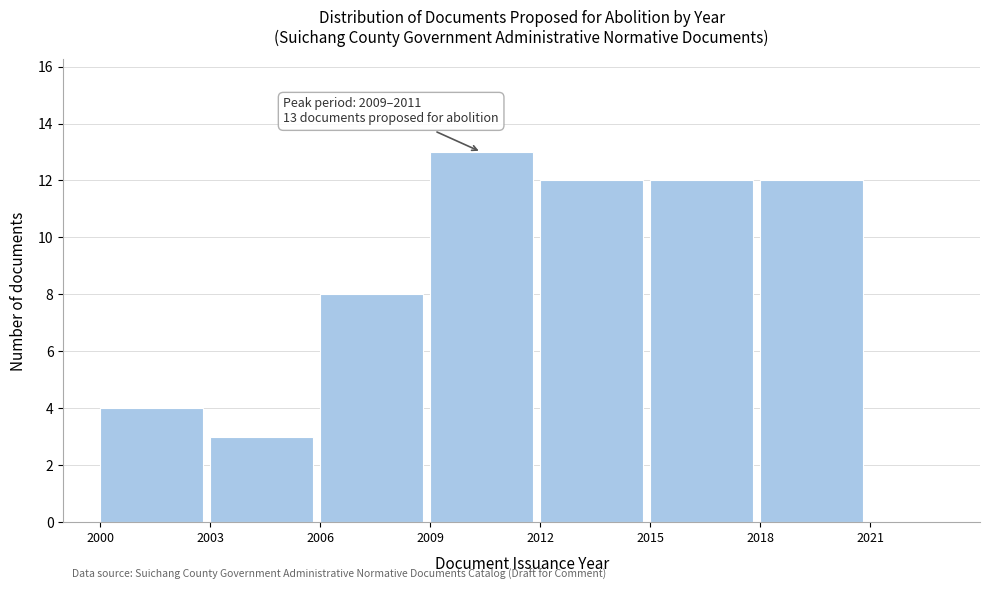

Over which range of the x-axis is the bar tallest?

2009 to 2012